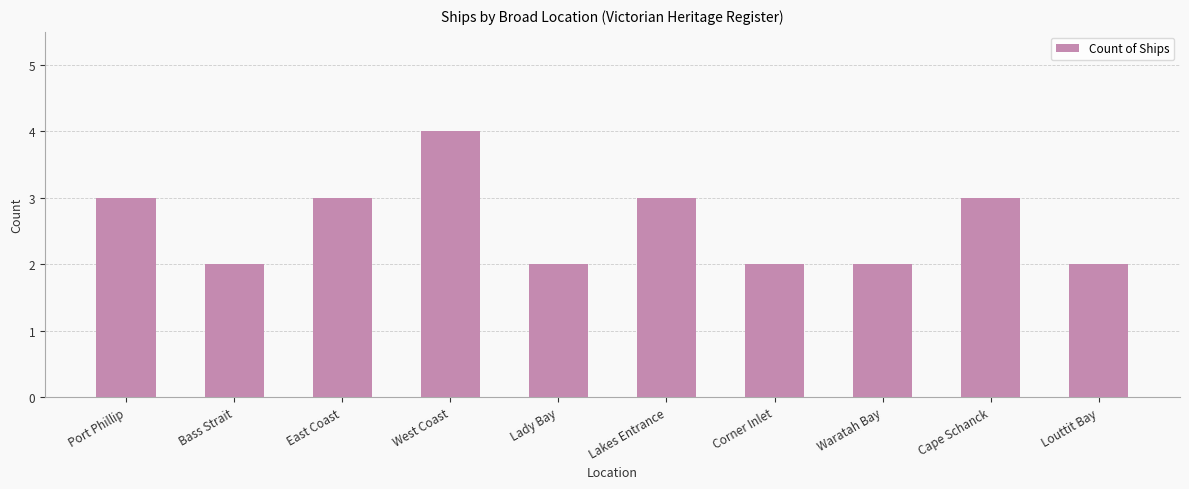

Reading left to right, what are all the values shown in this chart?

3	2	3	4	2	3	2	2	3	2